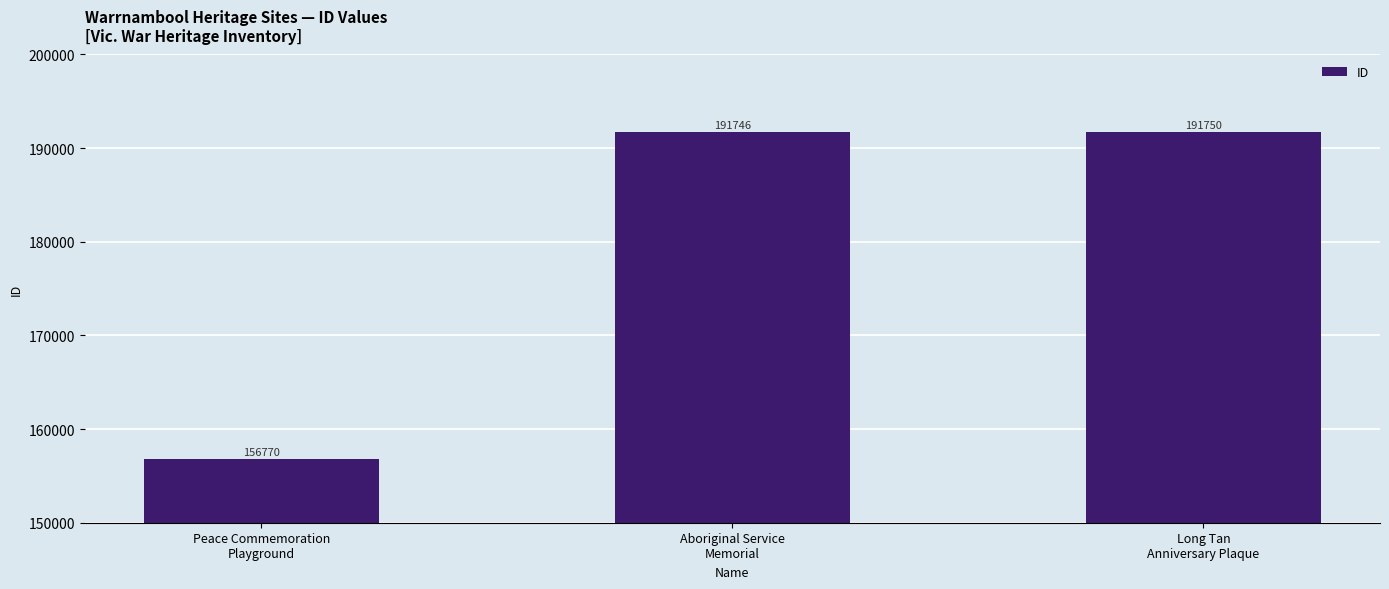

How many data points does each series have?

3